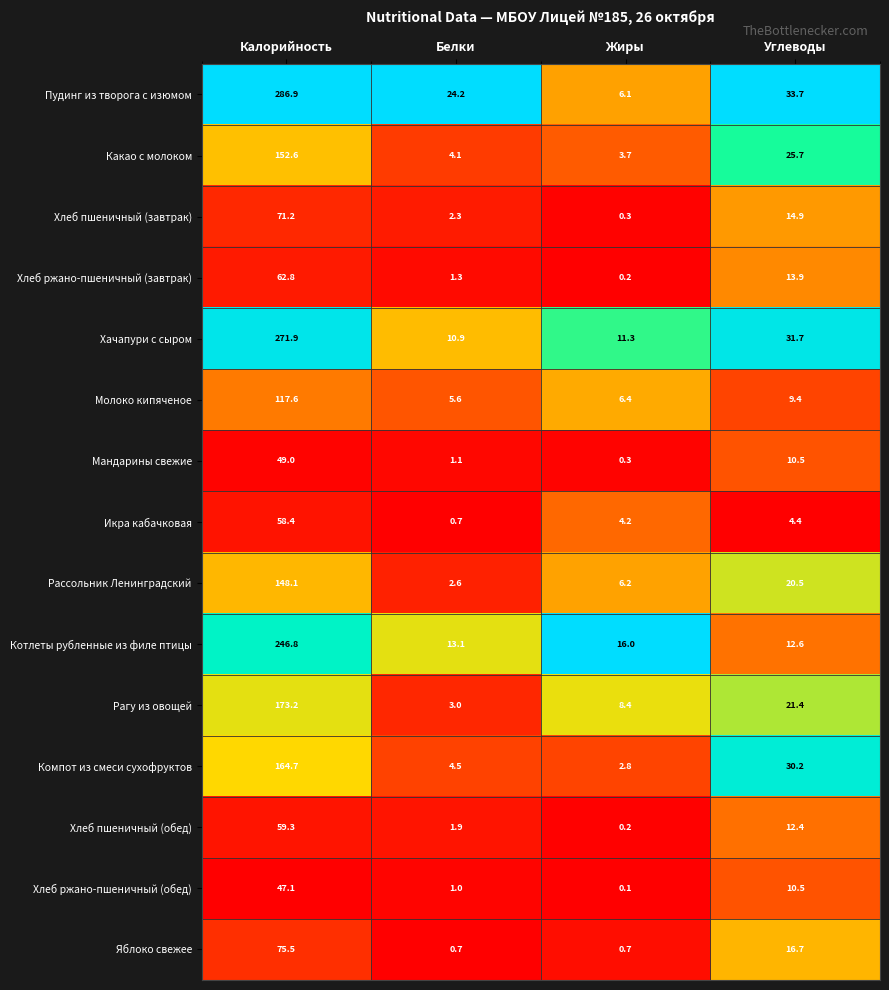

At which label is Рагу из овощей closest to 88?

Углеводы